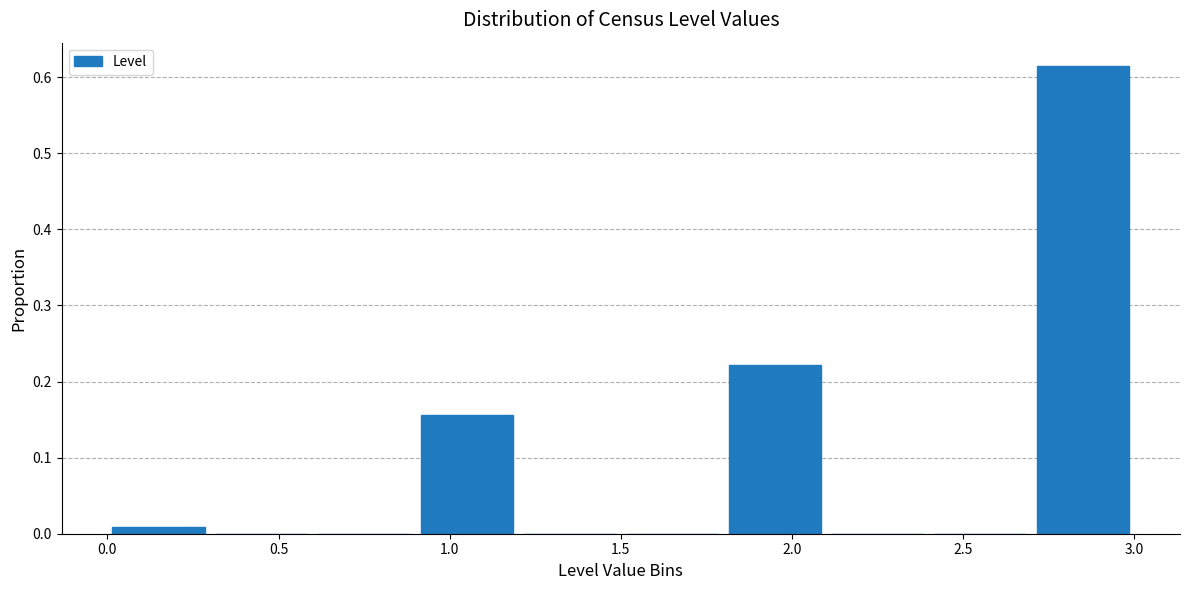

How tall is the bar that spans 2.7 to 3.0 on the x-axis? The values are not printed on the chart, so give them approximately, as read against the axis.

0.61